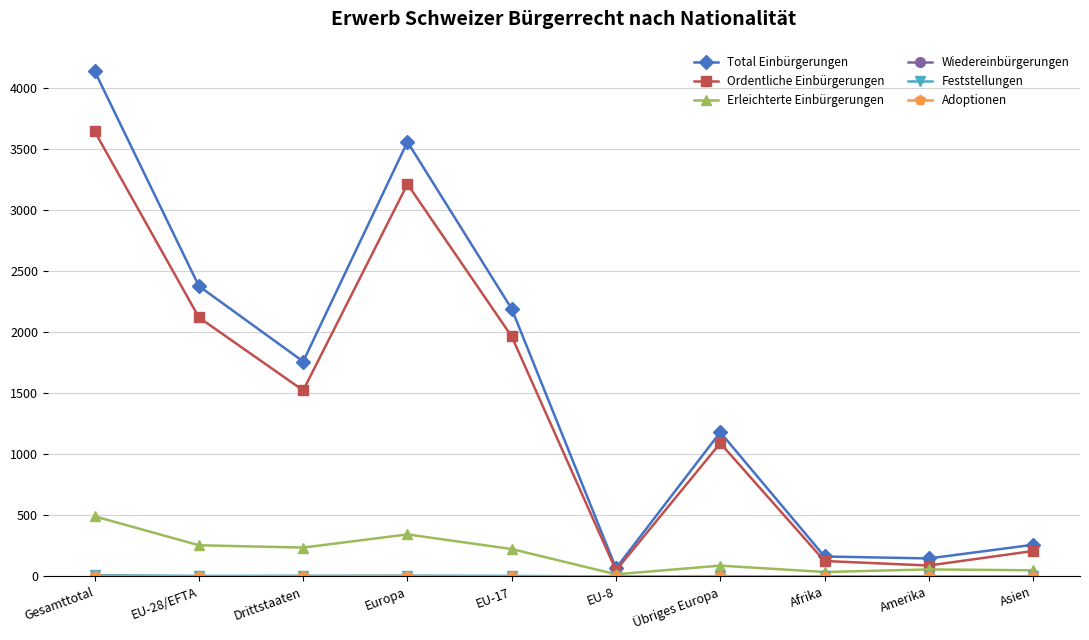

True or false: Erleichterte Einbürgerungen has more than 0 points higher than both neighbors.

True